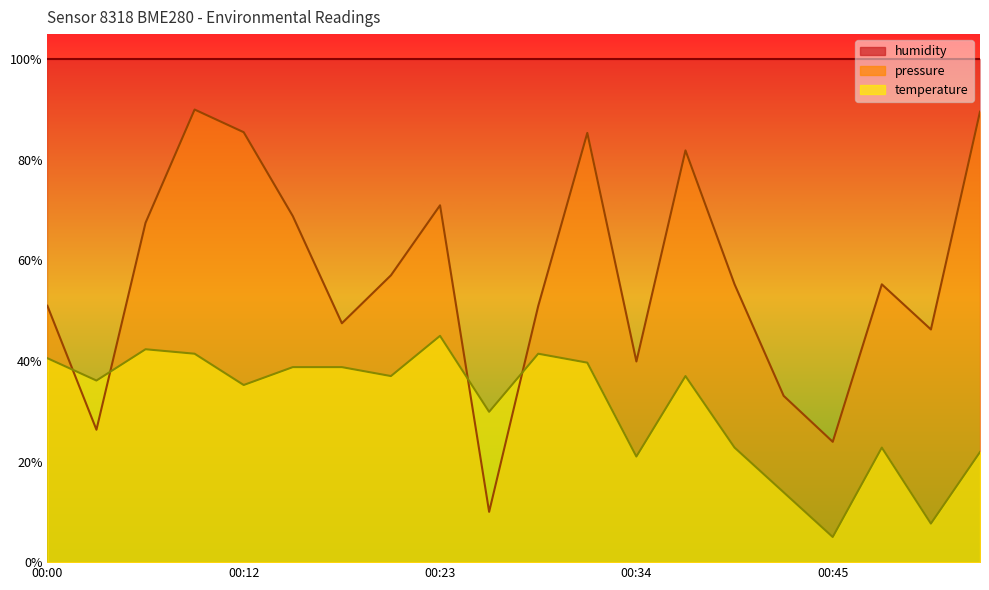

How many data points does each series have?

20